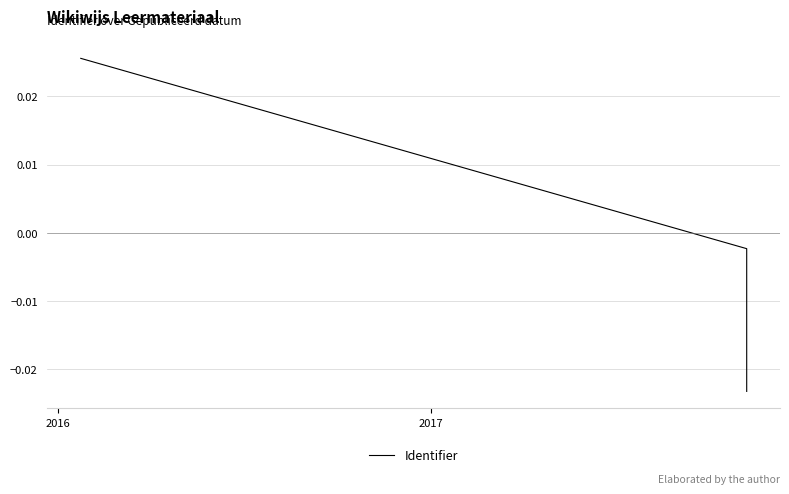

How many values are below zero?

2